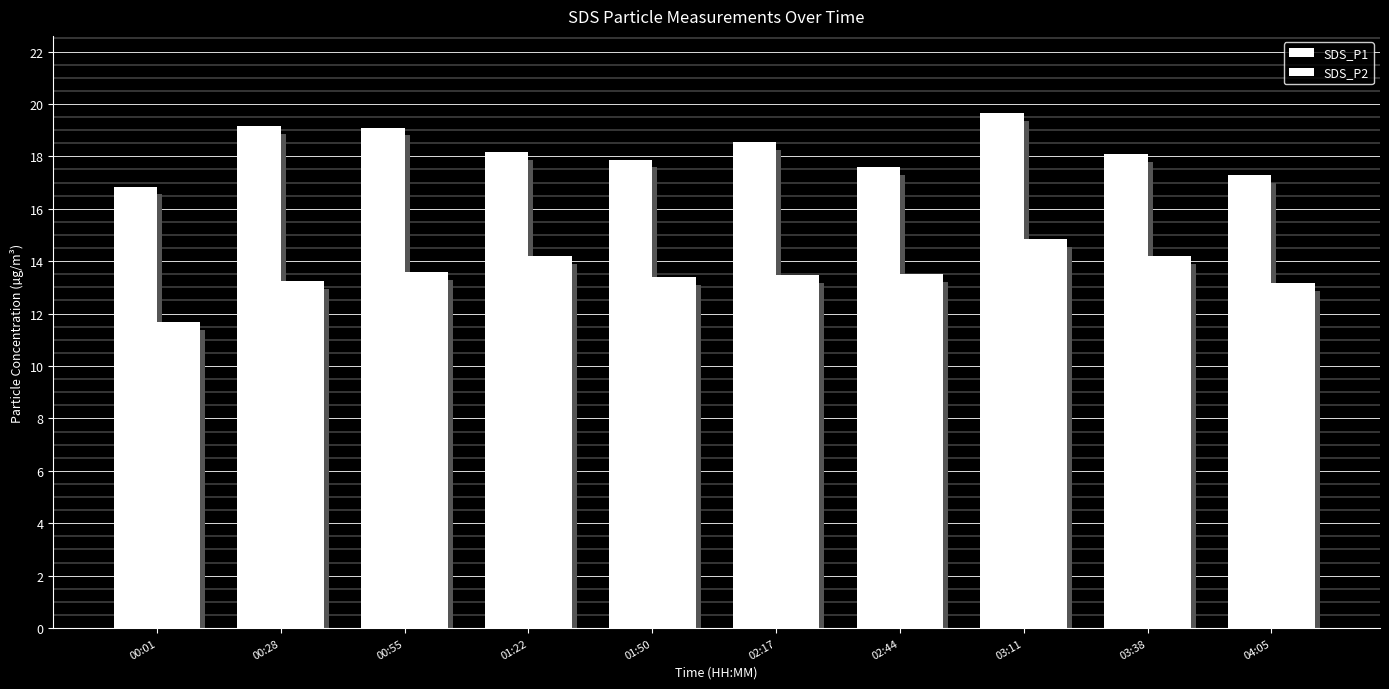

Count the number of data series in this chart.

2